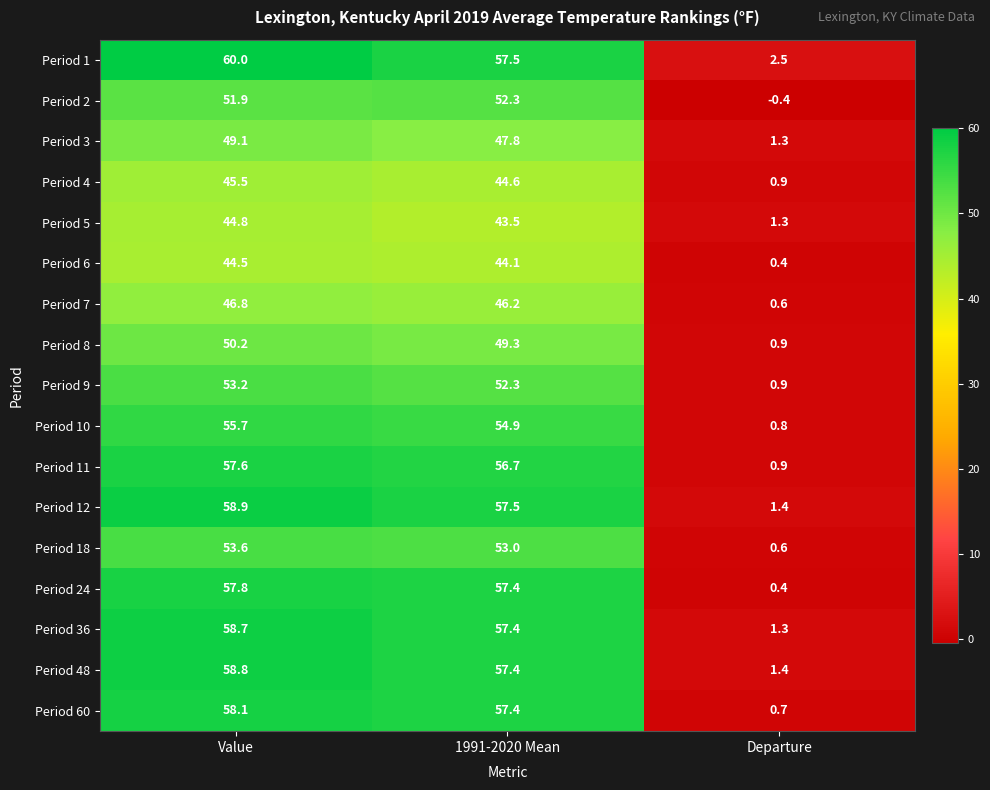

True or false: Period 60 has a value of 0.7 at Departure.

True